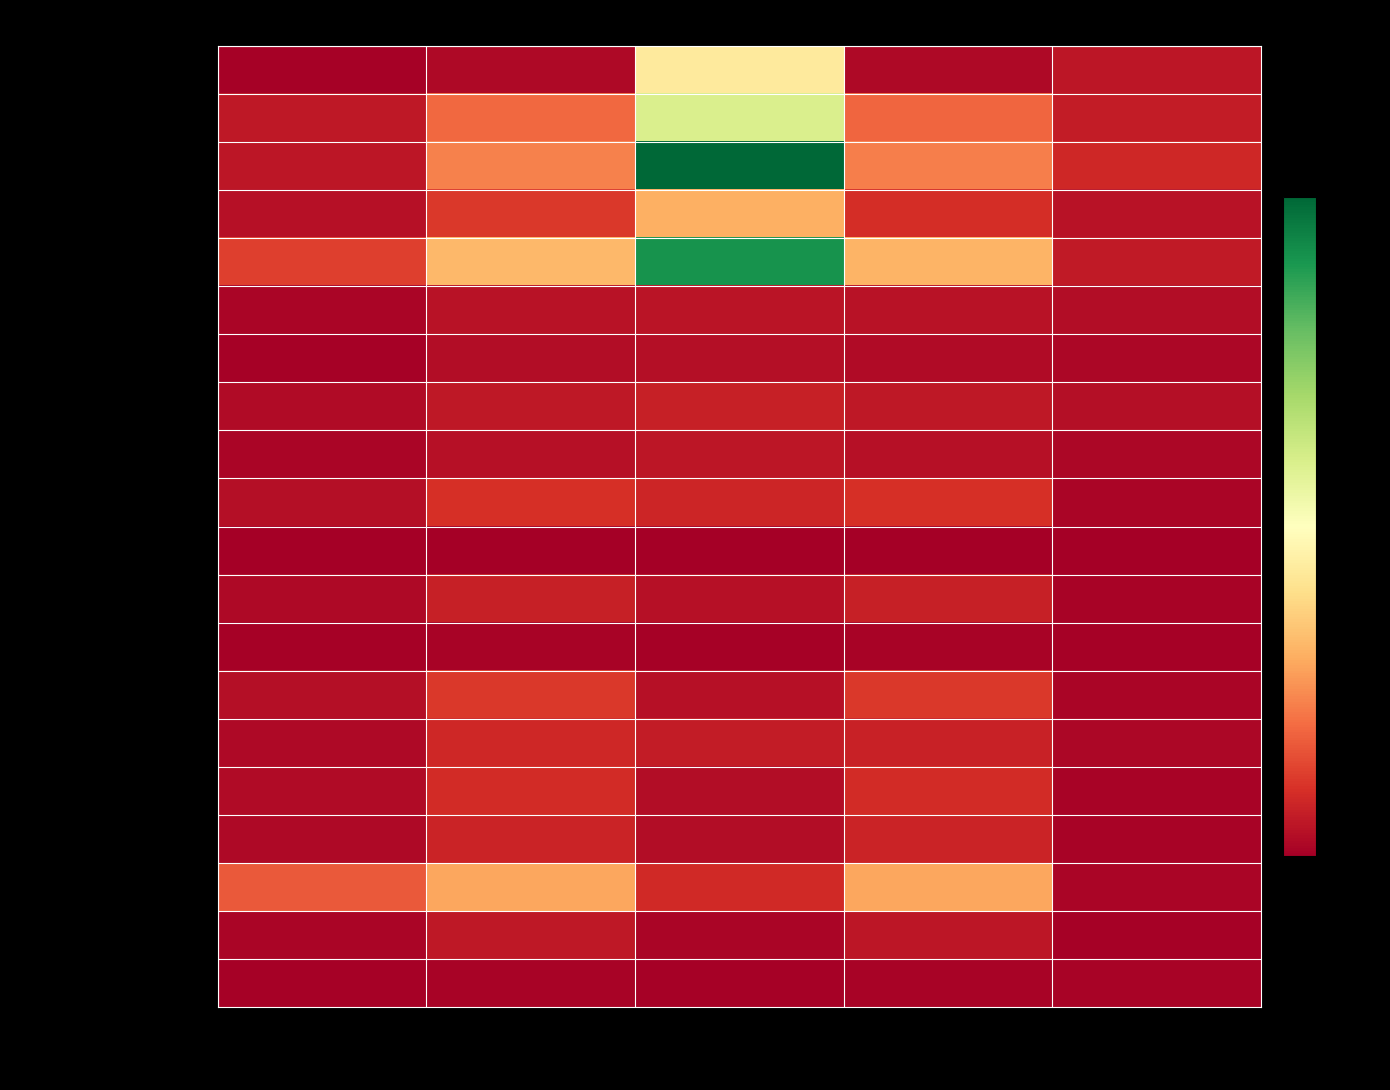

Which series has the largest total across all categories?

Estuar Coast Shelf Sci